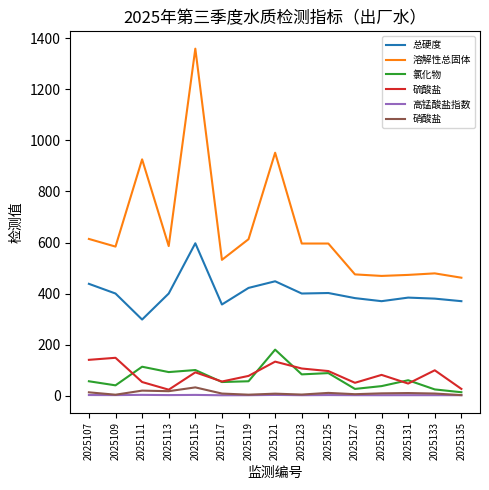

True or false: 高锰酸盐指数 and 硫酸盐 cross at least once.

False